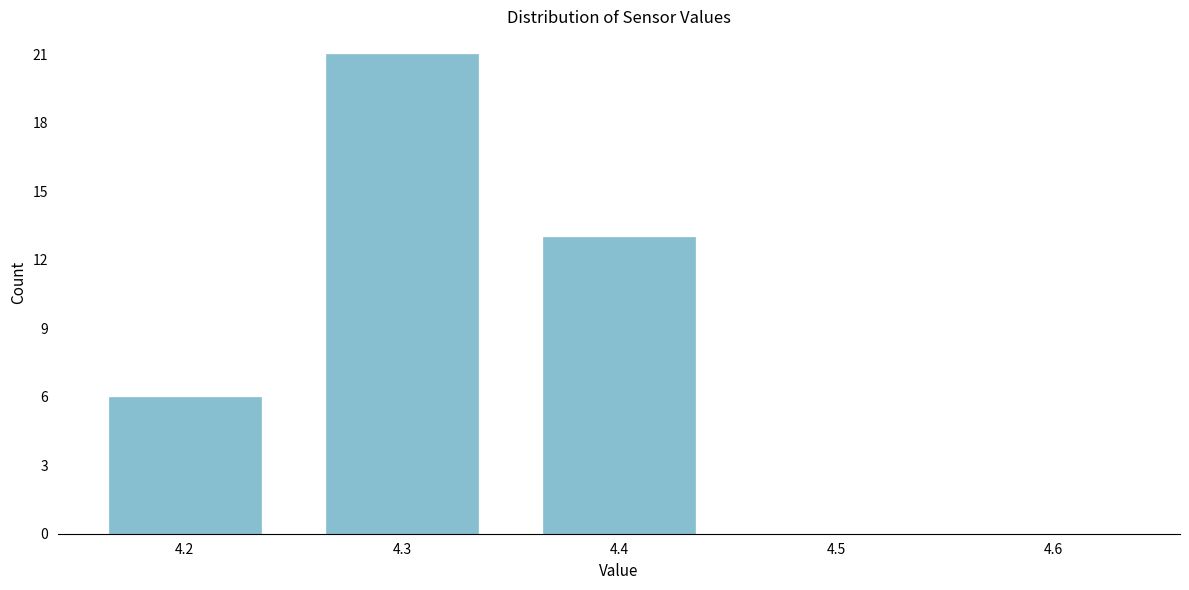

Reading right to left, list all the values displayed in this chart.

4.6=0	4.5=0	4.4=13	4.3=21	4.2=6